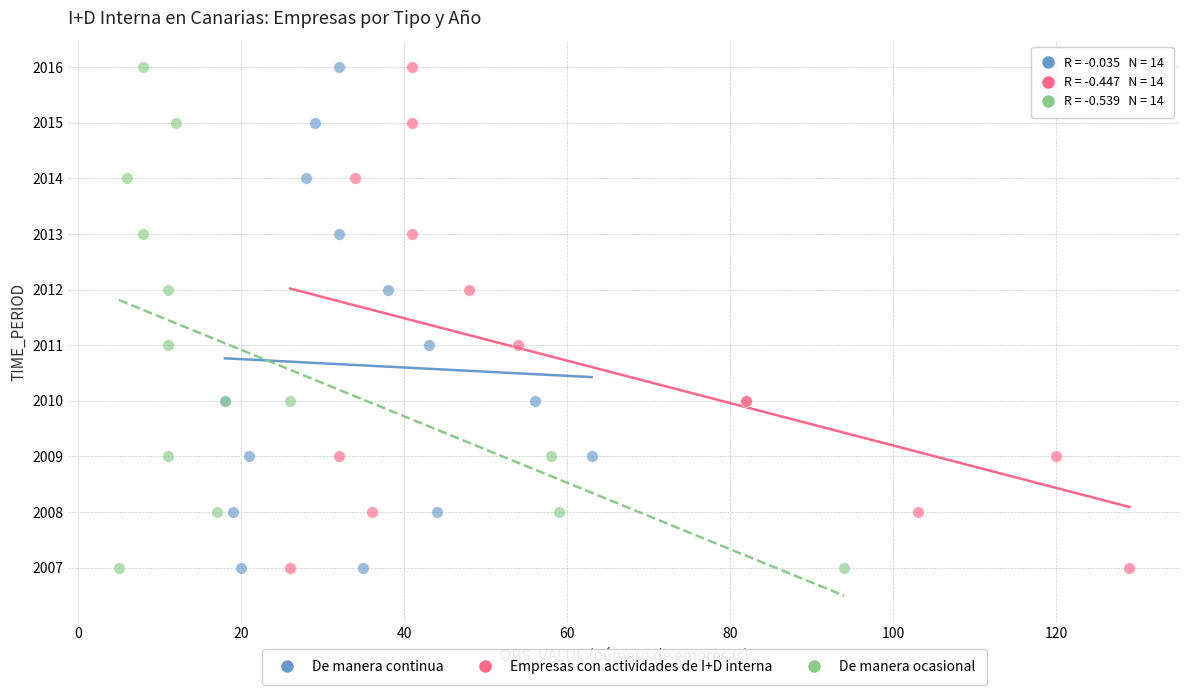

What are all the series names shown in the legend?

De manera continua, Empresas con actividades de I+D interna, De manera ocasional